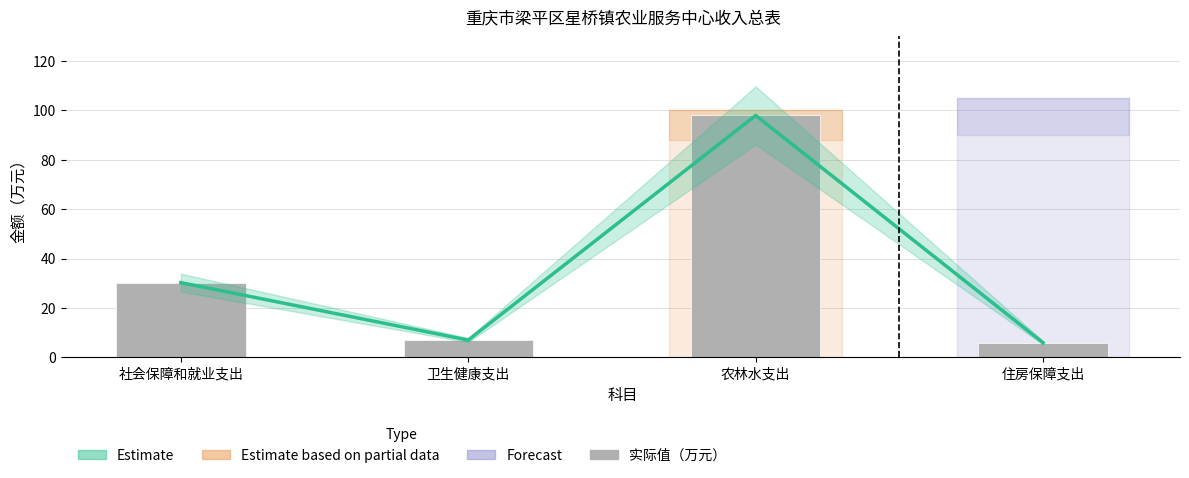

Reading right to left, extract all data points from this chart.

合计趋势: 5.9	98.0	7.0	30.2
实际值（万元）: 5.9	98.0	7.0	30.2